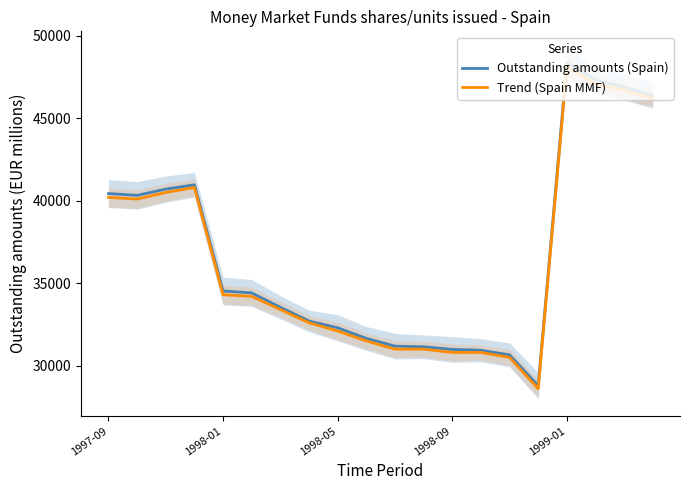

What is the highest value of the Trend (Spain MMF) series?

48100